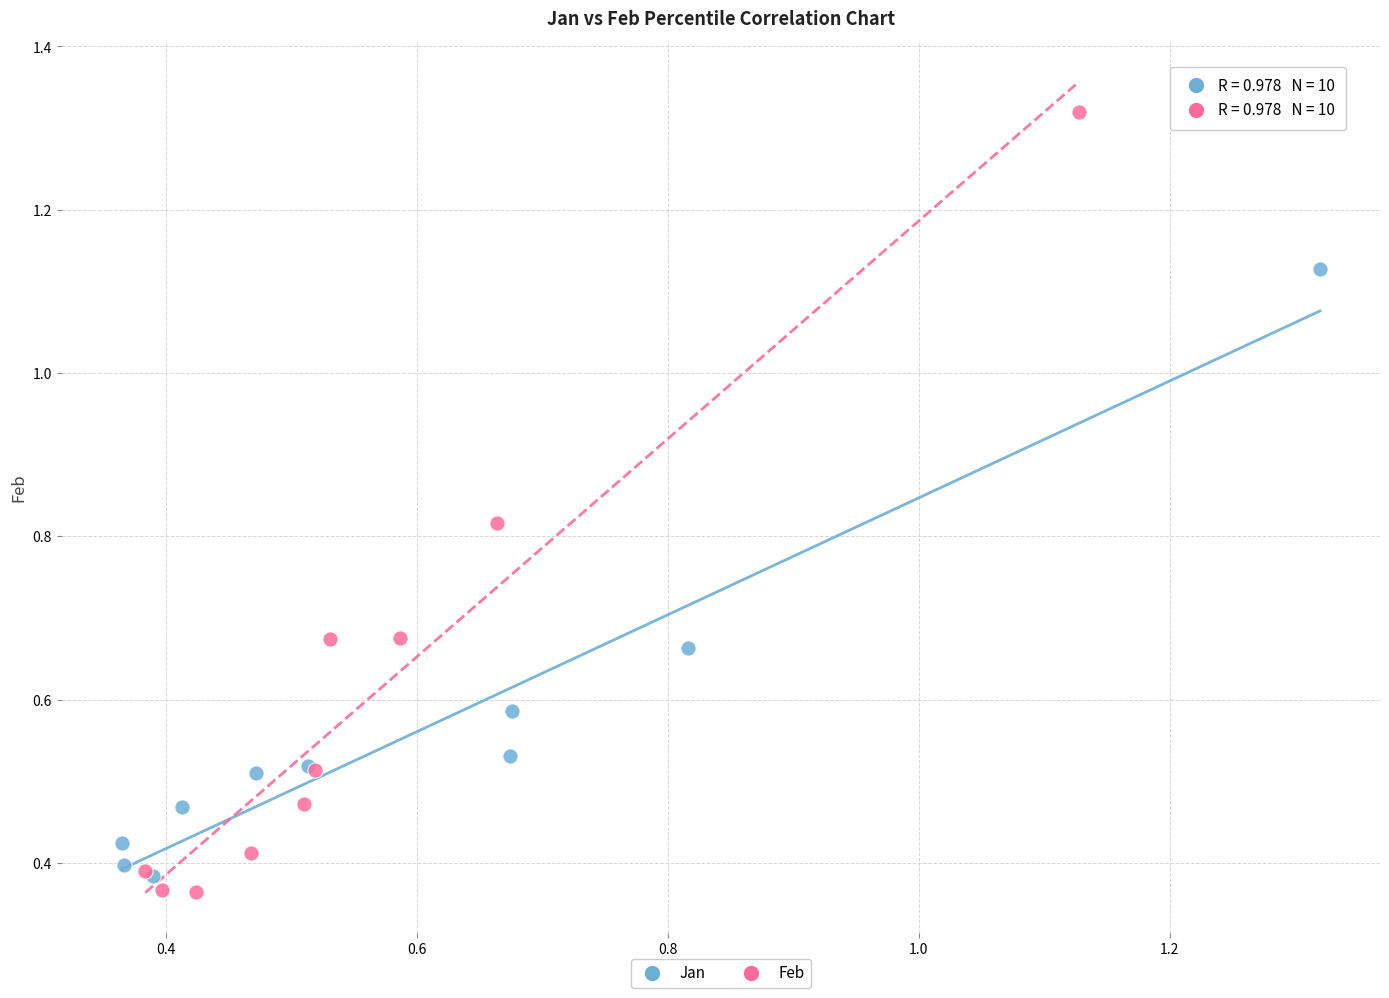

Which series reaches the maximum Y coordinate?

Feb